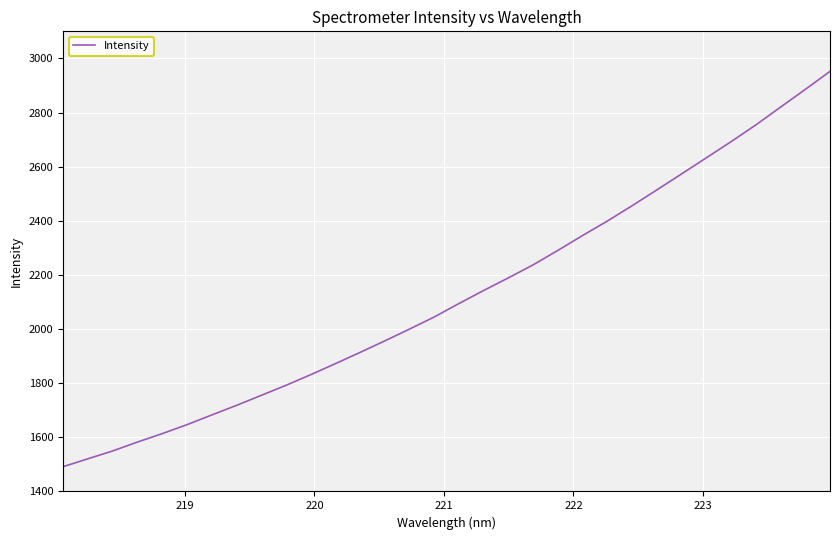

What is the minimum value shown in the chart?

1491.4